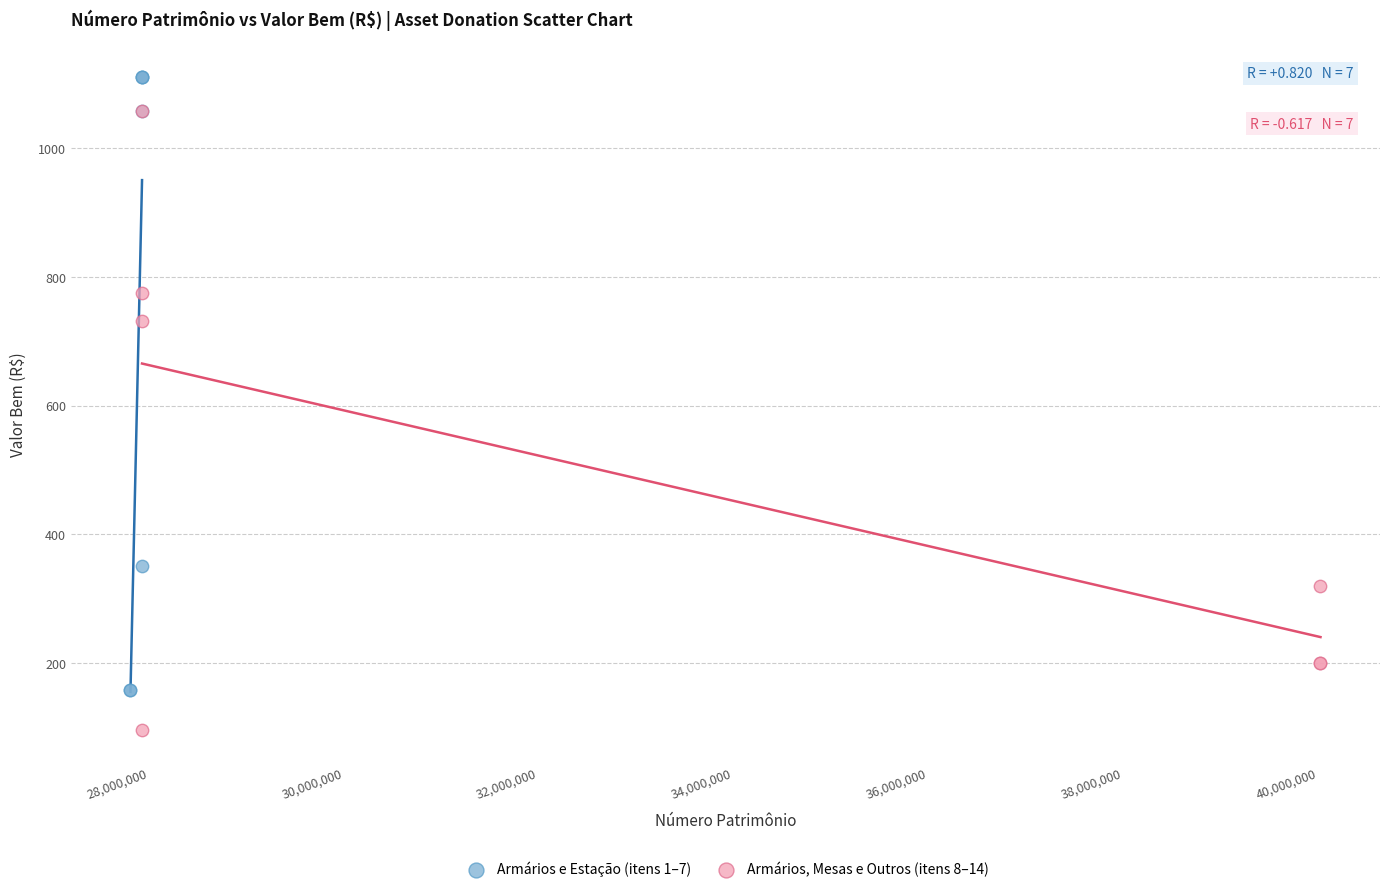

Which series reaches the maximum Y coordinate?

Armários e Estação (itens 1–7)